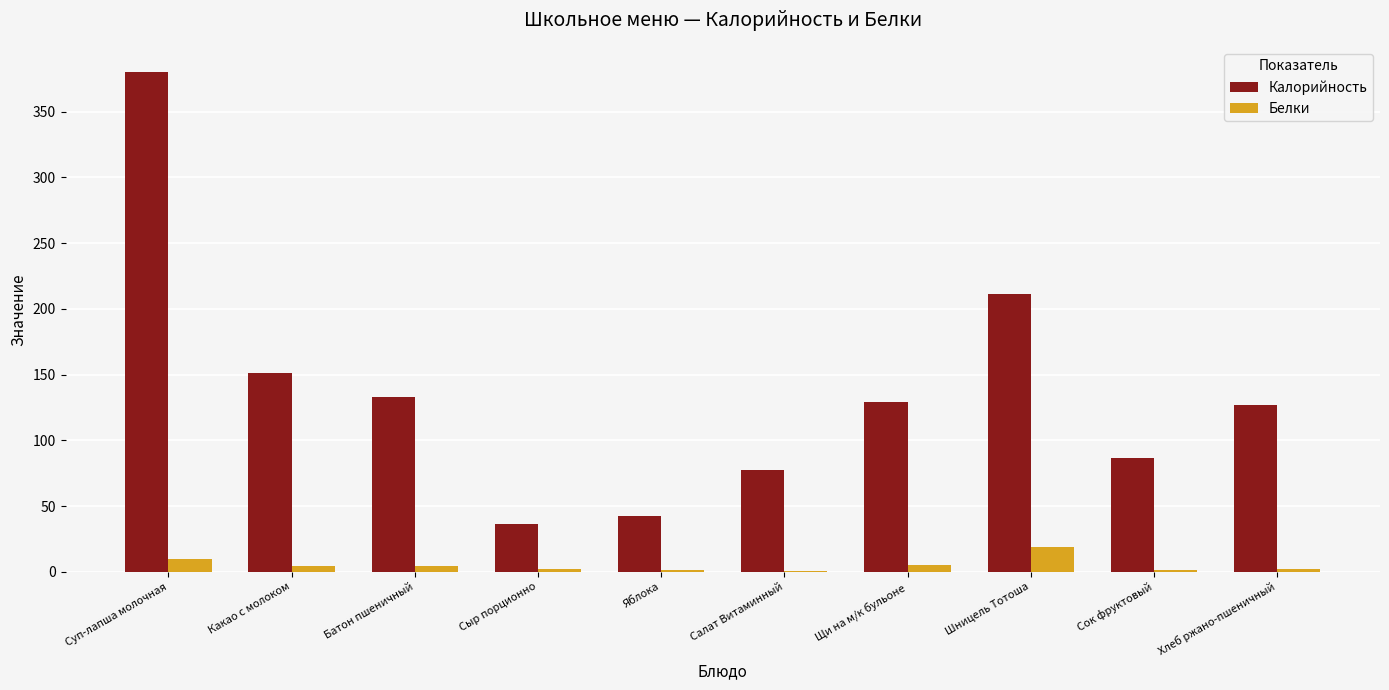

At which category does the chart reach its peak across all series?

Суп-лапша молочная